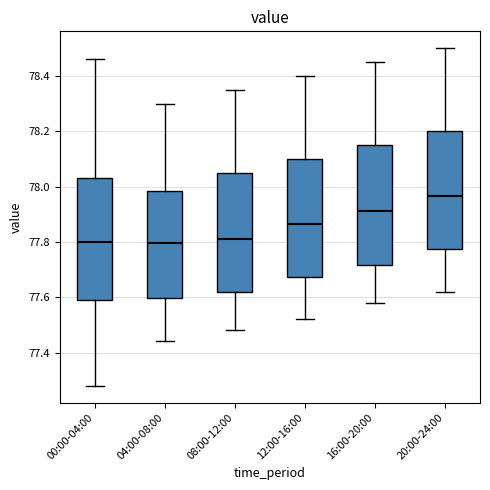

Where does the upper whisker of the box for 20:00-24:00 end on the y-axis? The values are not printed on the chart, so give them approximately, as read against the axis.

78.50